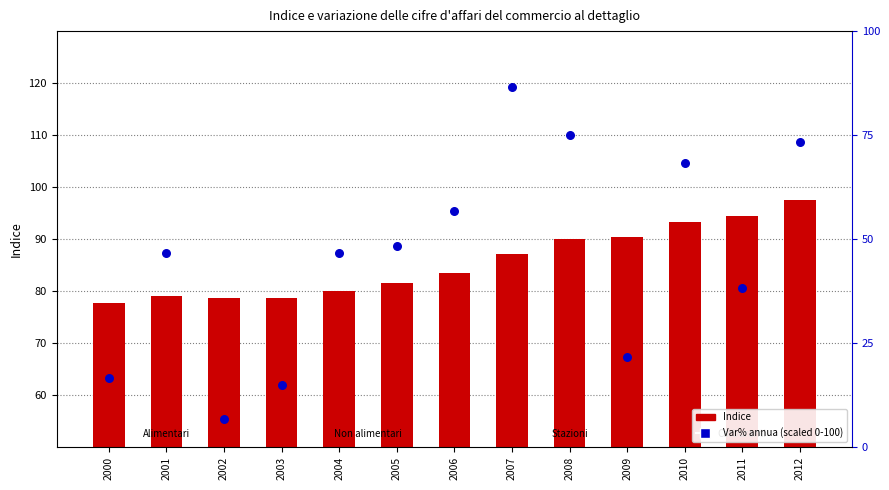

Which series has the largest Y range (max minus min)?

Var% annua (scaled)